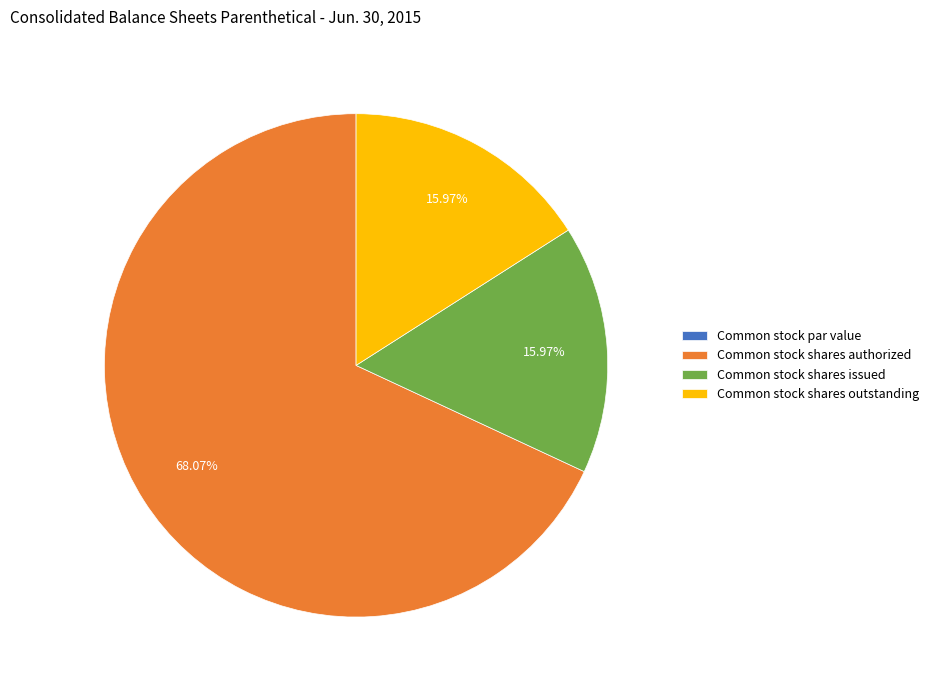

True or false: Common stock shares outstanding accounts for 16% of the total.

True